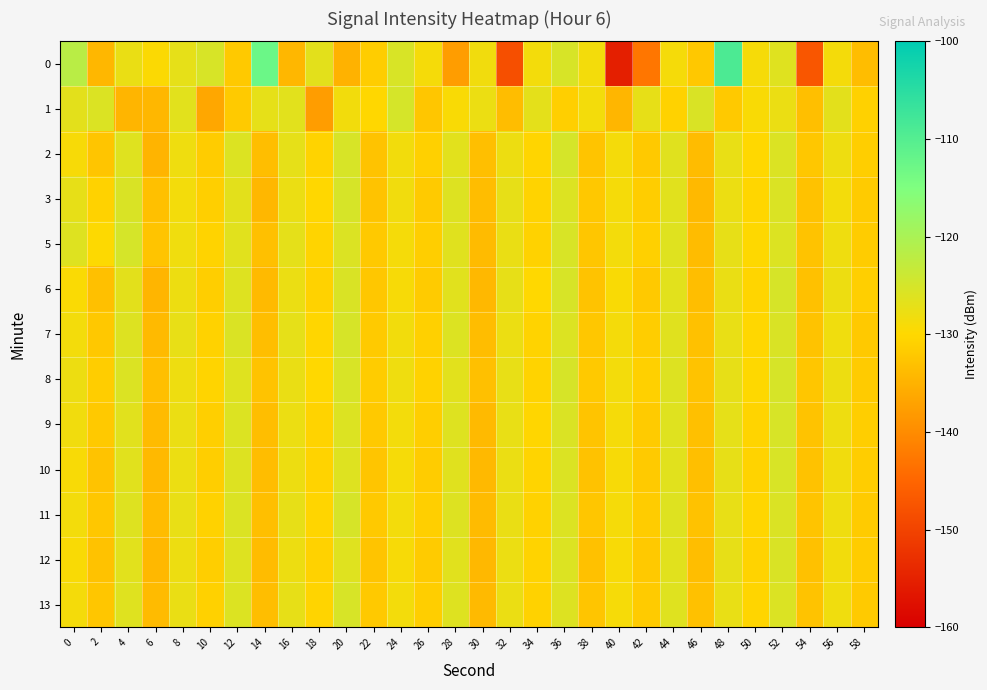

Which category has the lowest value across all series?

40